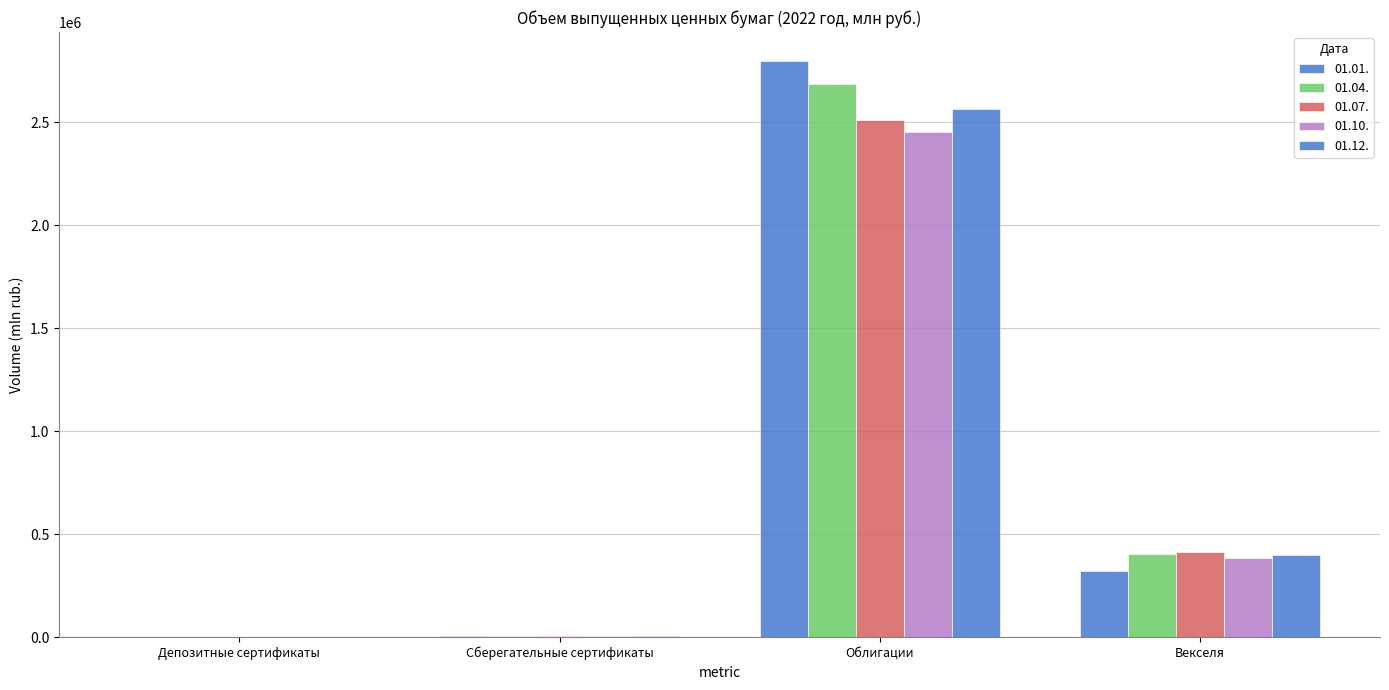

Which category has the highest value in the 01.12. series?

Облигации